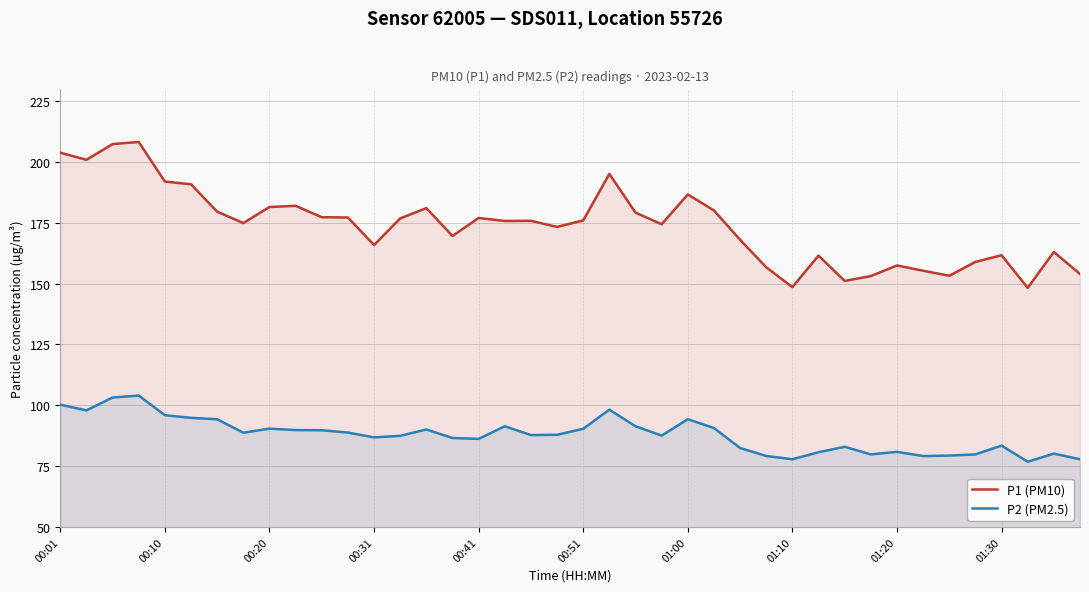

Is it true that P2 (PM2.5) equals 52.1 at 00:41?

False